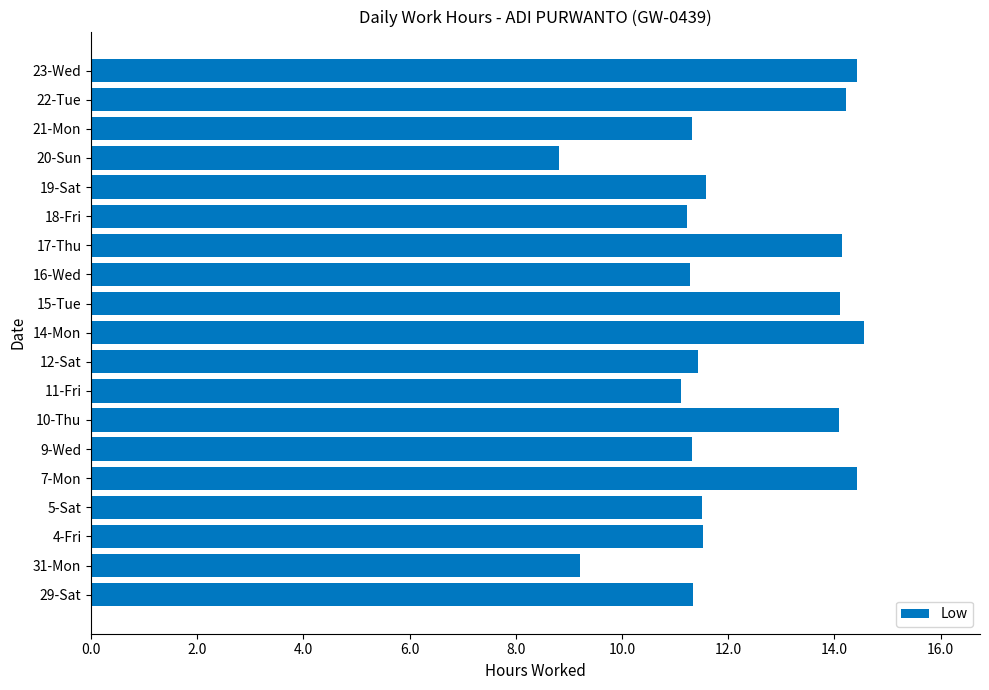

The chart shows a value of 15.7 at 9-Wed. True or false?

False